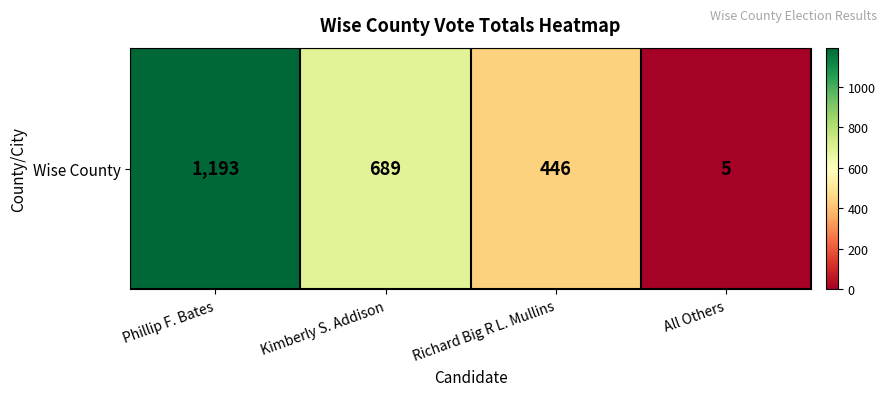

Which has a higher value, Richard Big R L. Mullins or Phillip F. Bates?

Phillip F. Bates